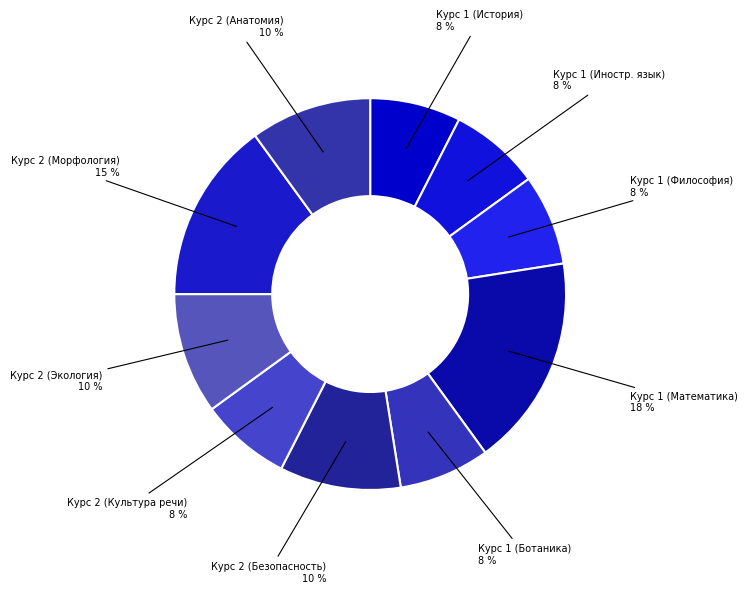

To the nearest percent, what is the average slice percentage?

10%